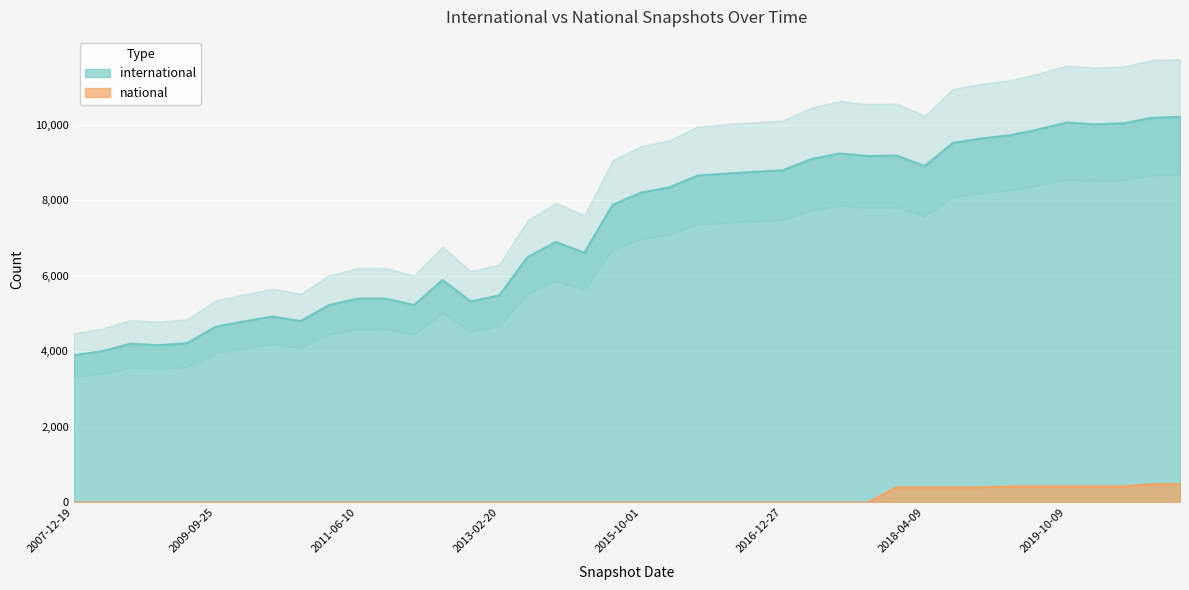

Which has a higher value, 2020-04-01 or 2014-09-08?

2020-04-01